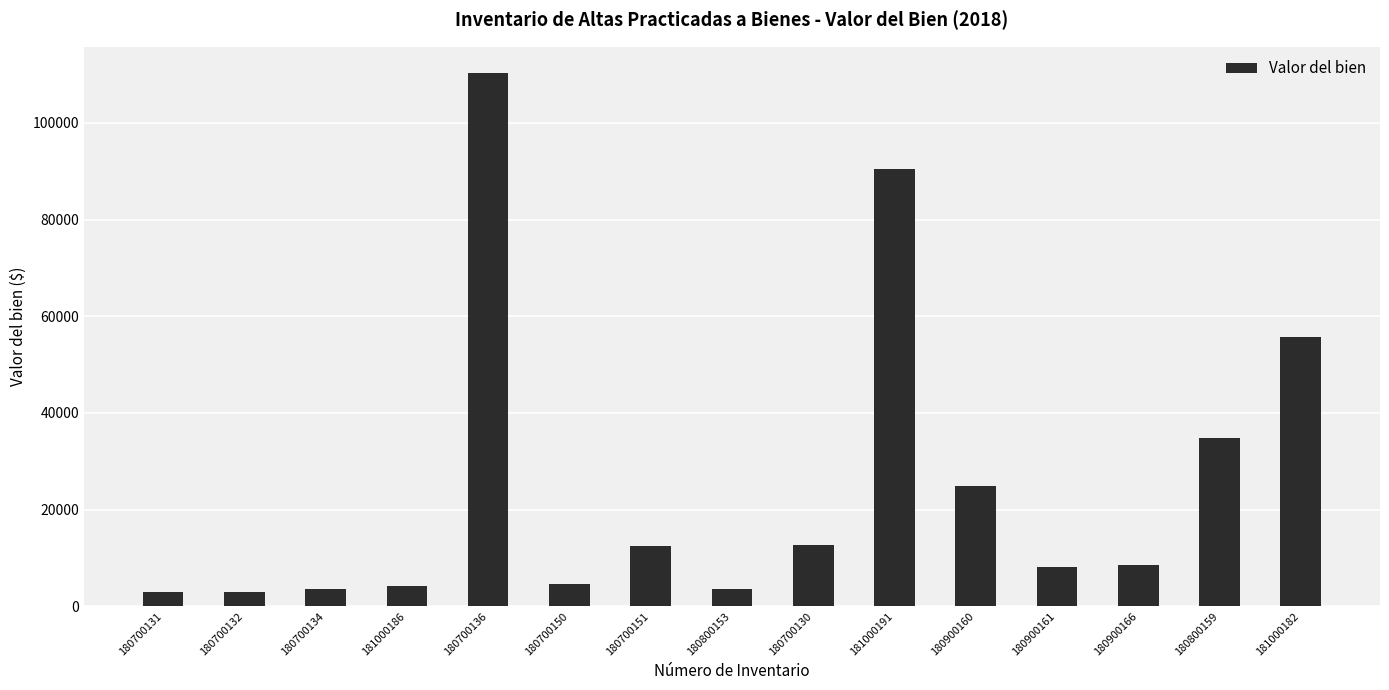

Is it true that the value at 180900166 is 3372.6?

False